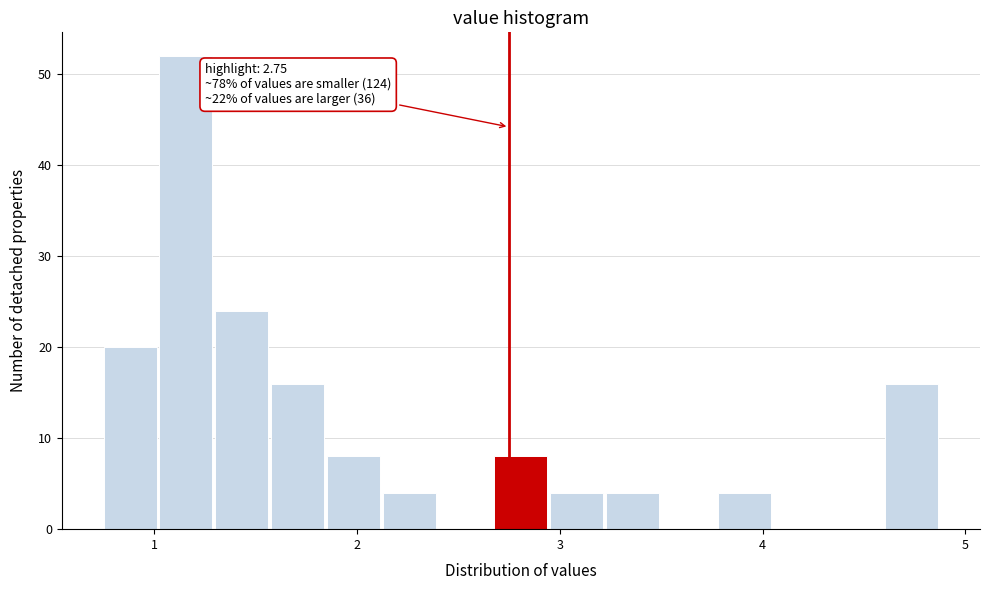

Read against the x-axis, roughly where is the centre of the tallest bar?

1.2